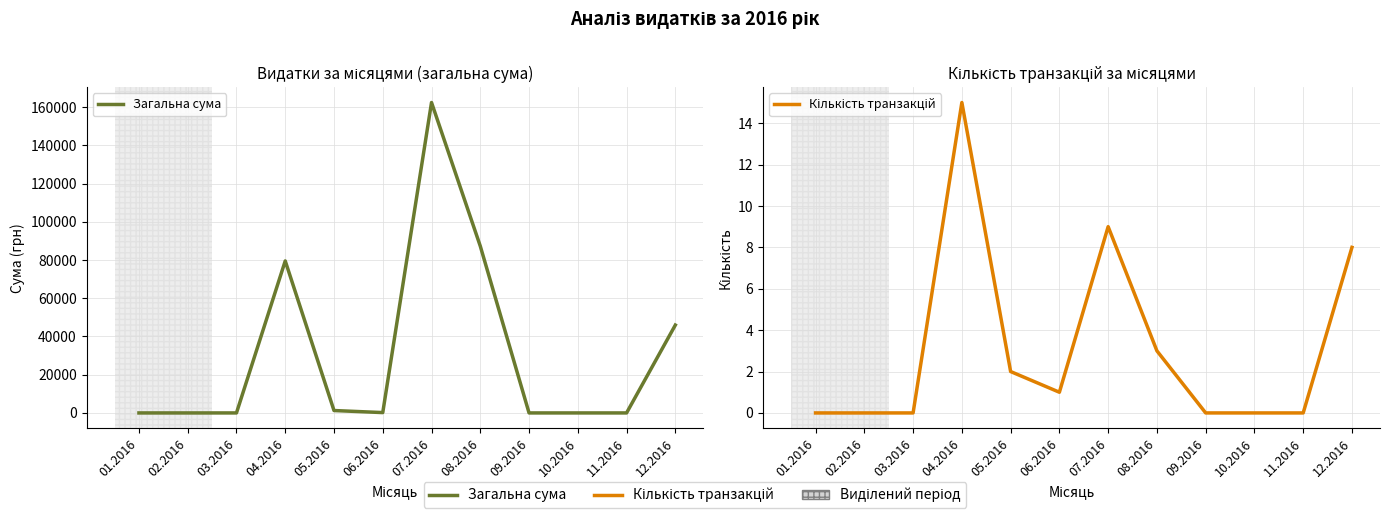

Which series has the largest total across all categories?

Загальна сума